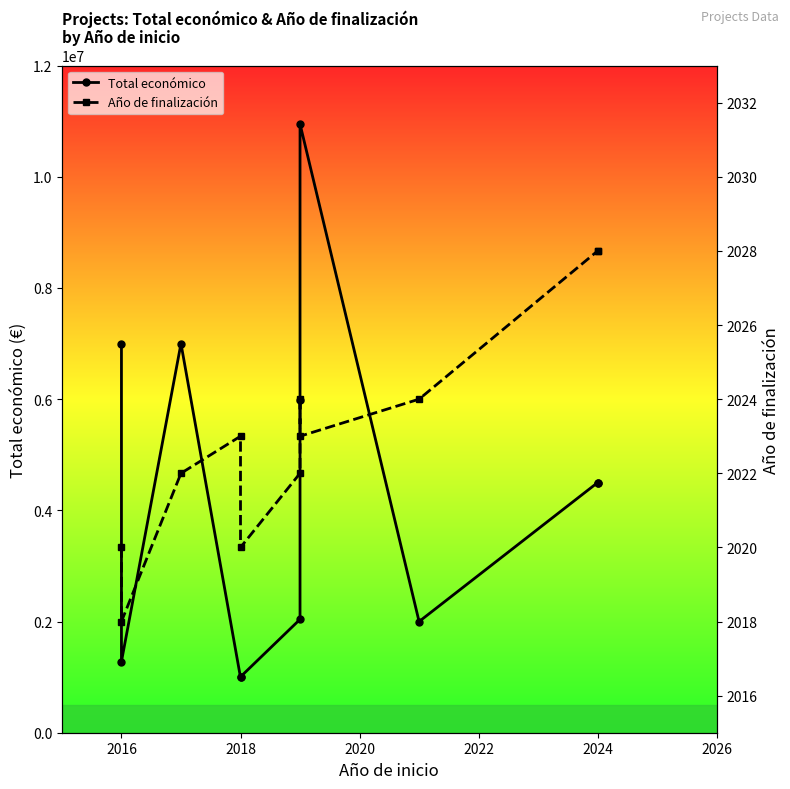

What is the maximum value shown in the chart?

10950171